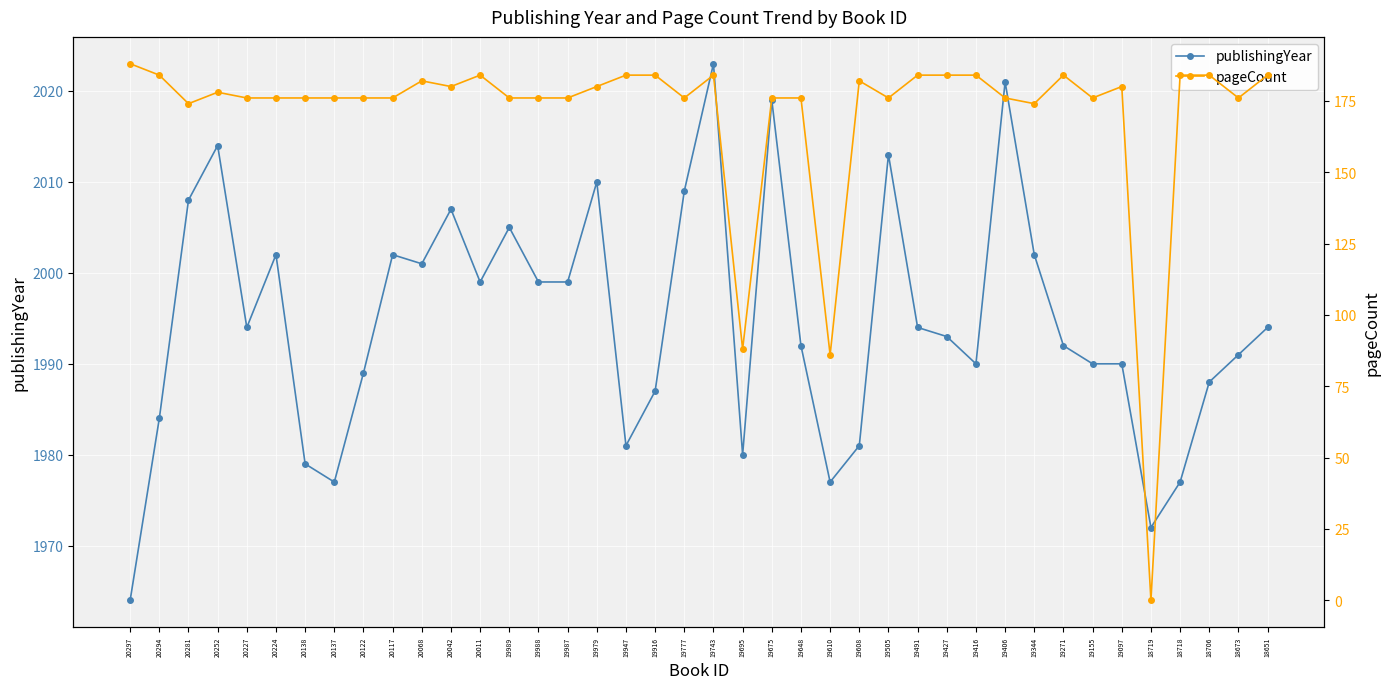

What is the spread (max minus min) of values at 20138?

1803